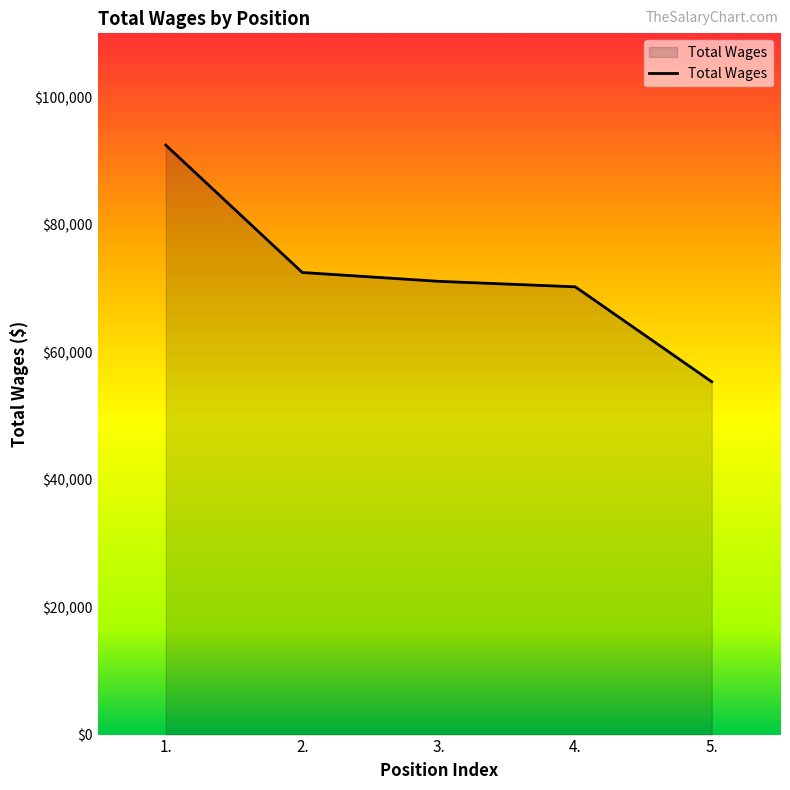

What is the sum of all values?

361632